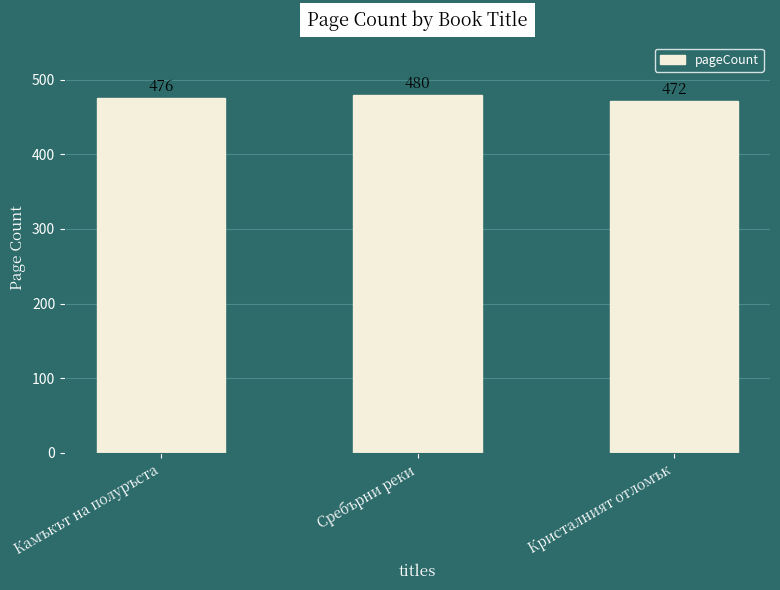

List the labels in order of value, largest first.

Сребърни реки, Камъкът на полуръста, Кристалният отломък